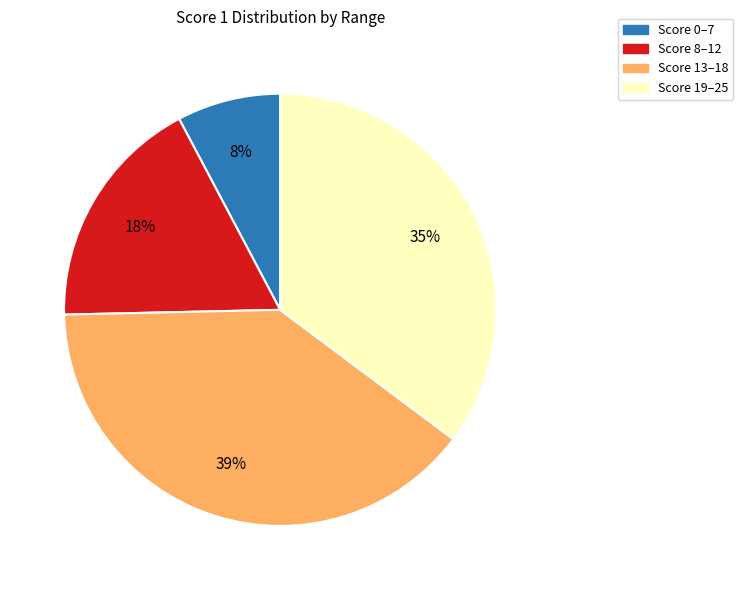

The Score 13–18 slice represents 39% of the pie. True or false?

True